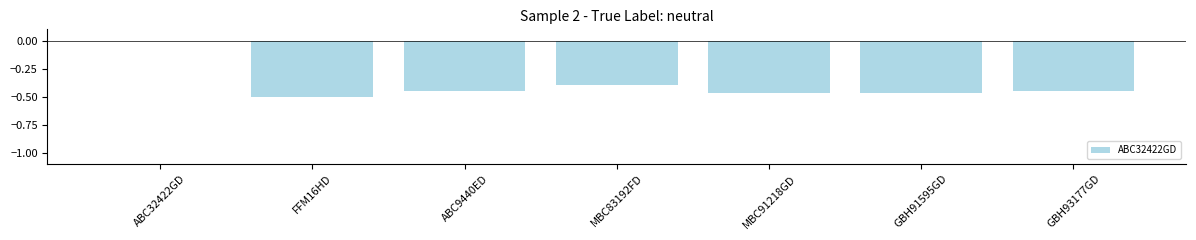

What is the sum of the values at MBC91218GD and MBC83192FD?

-0.9